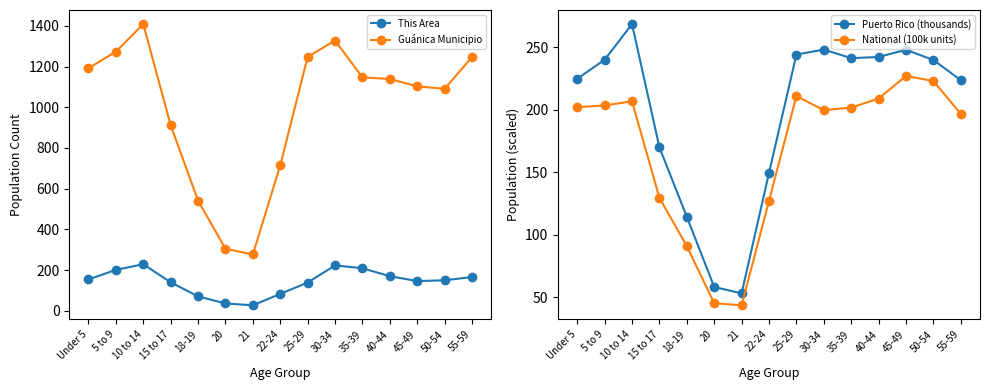

True or false: Puerto Rico (thousands) and National (100k units) cross at least once.

False